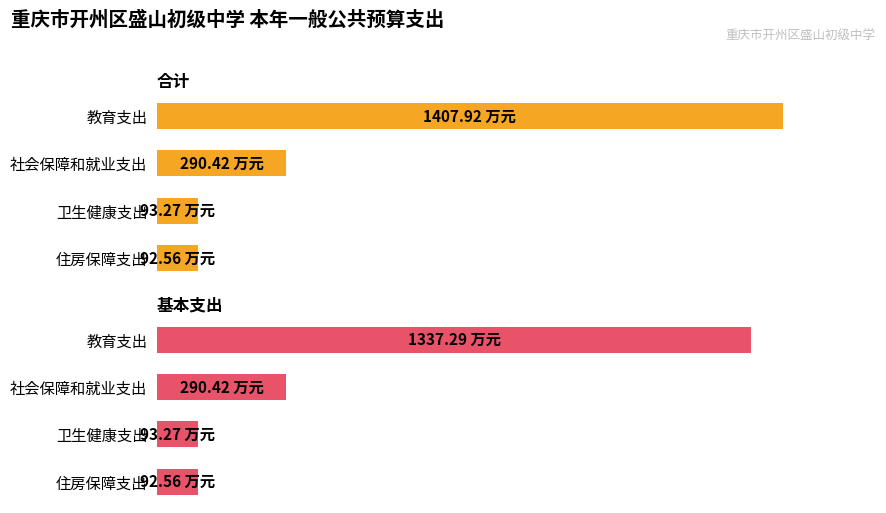

List the series in order of their peak value, lowest first.

基本支出, 合计